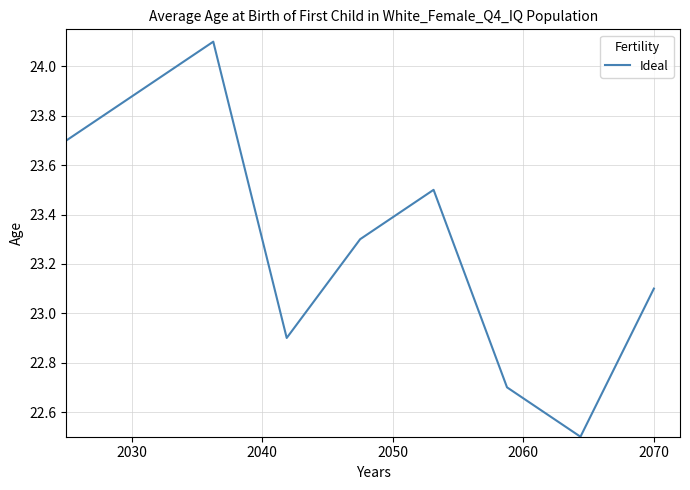

What is the minimum value shown in the chart?

22.5